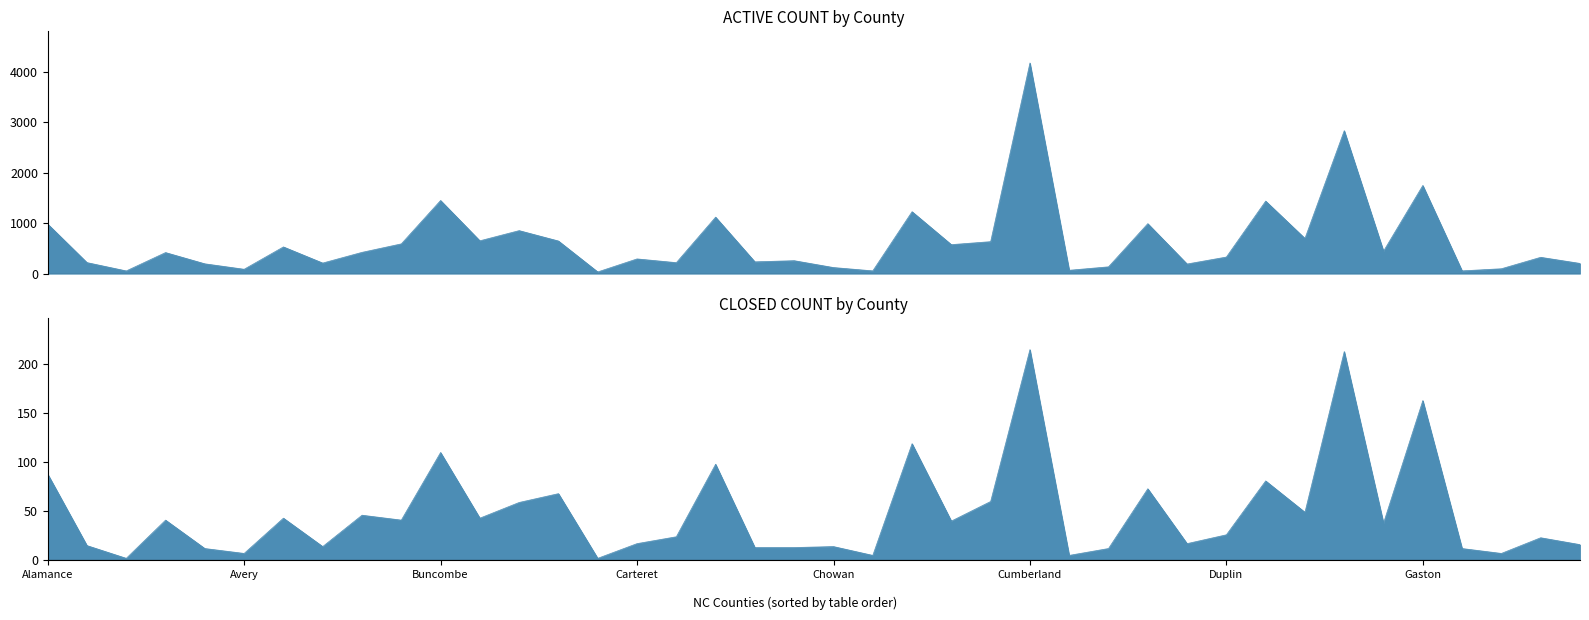

How many data points in ACTIVE COUNT are less than 418?

20